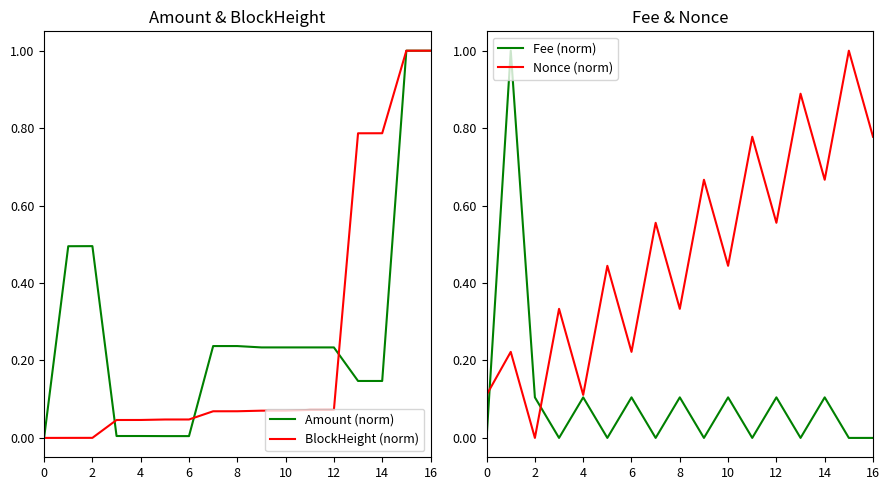

In Amount (norm), how many points are higher than both neighbors (excluding endpoints)?

4